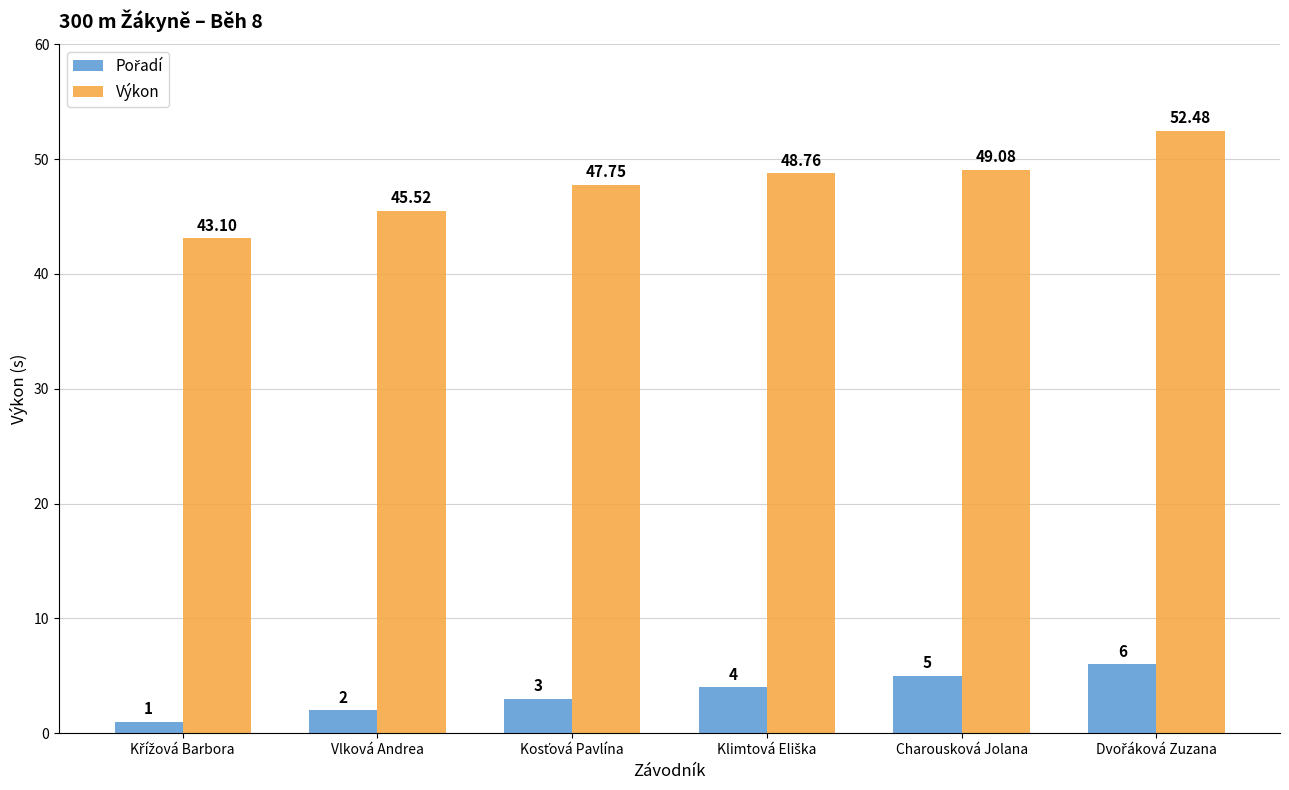

Which series has the largest total across all categories?

Výkon